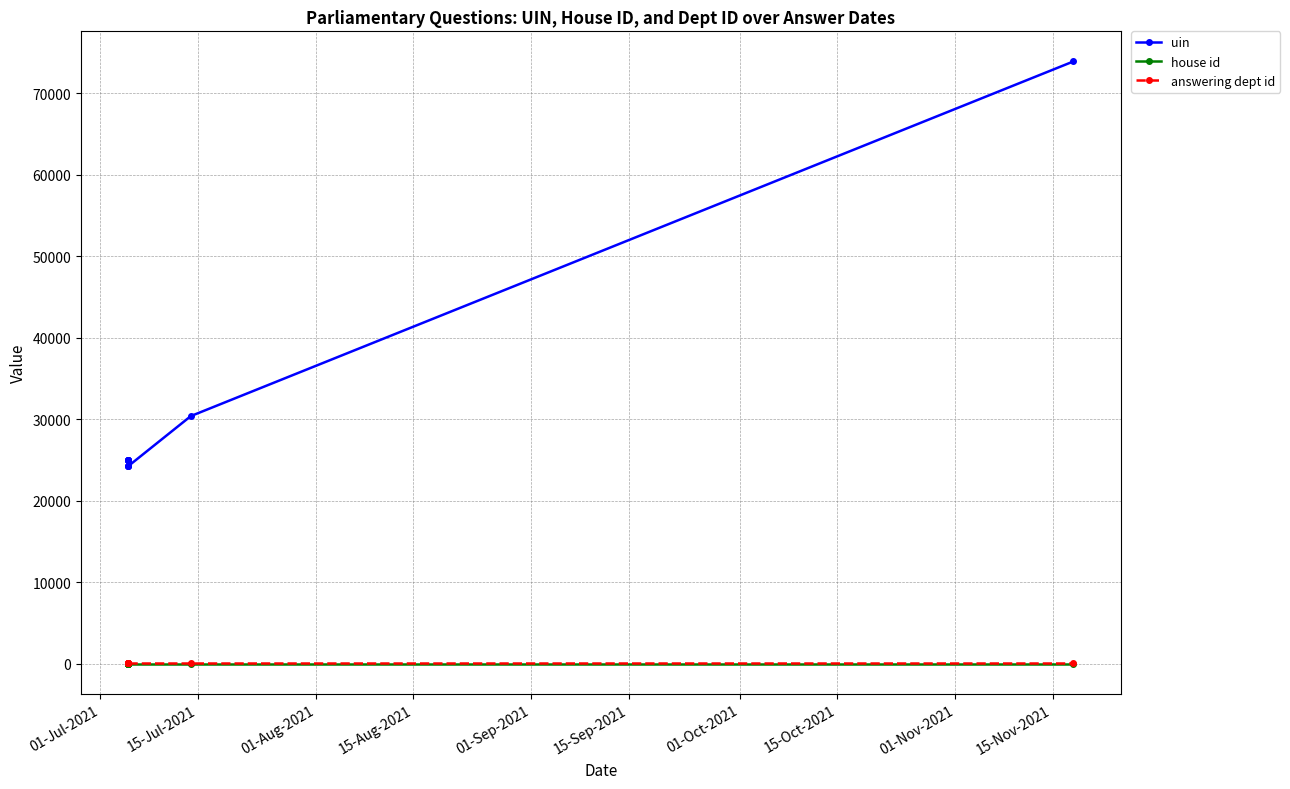

Which series has the widest spread of values?

uin